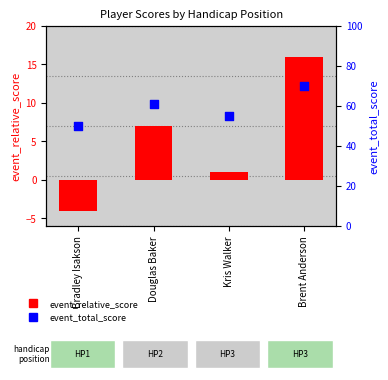

At how many categories does at least one series exceed 66?

1